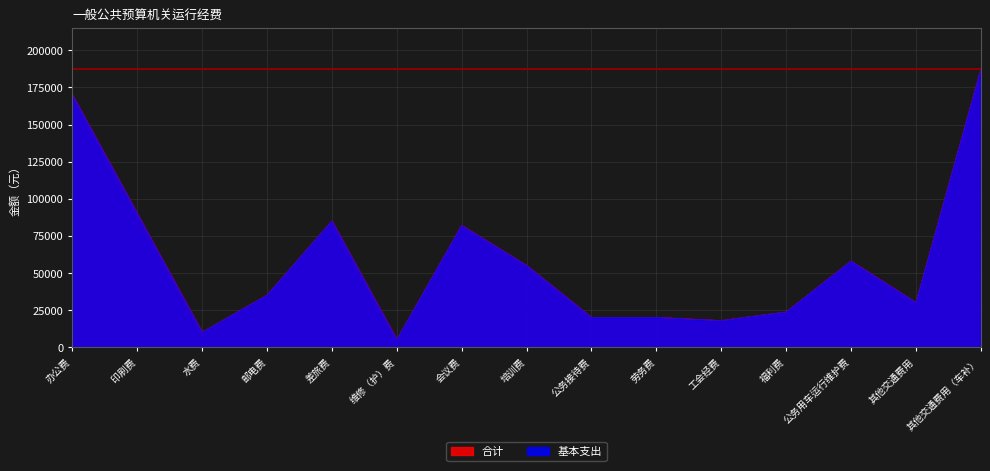

Is it true that 合计 equals 249530.4 at 办公费?

False